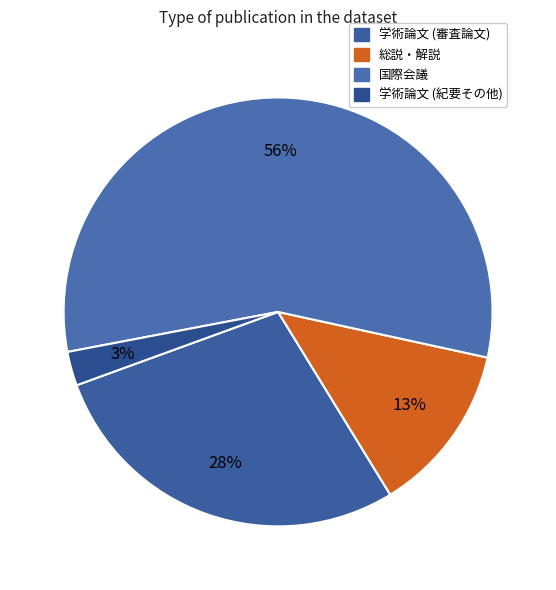

Is it true that 国際会議 is 56% of the pie?

True